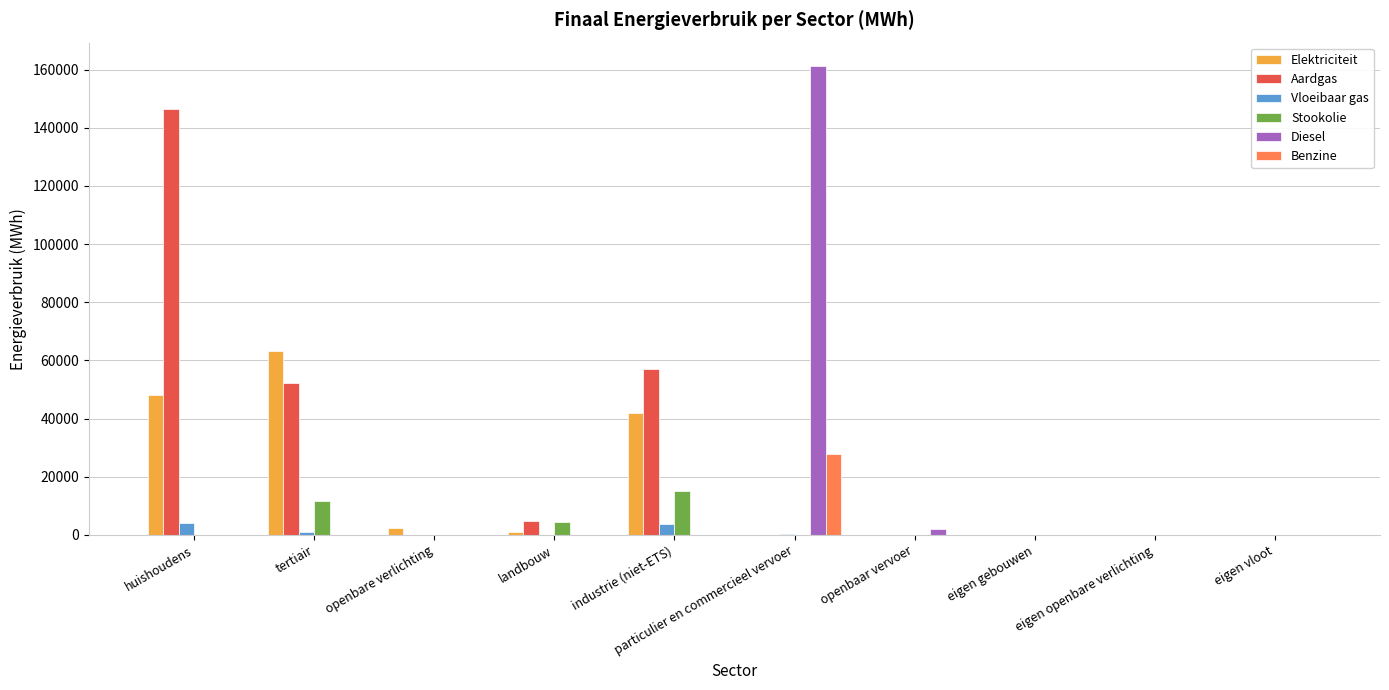

Where is Elektriciteit nearest to the value 31680?

industrie (niet-ETS)